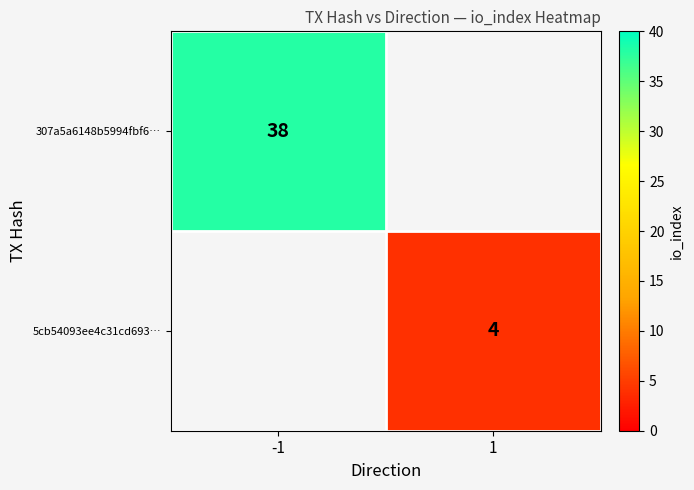

True or false: 5cb54093ee4c31cd693… has a value of 4 at 1.

True